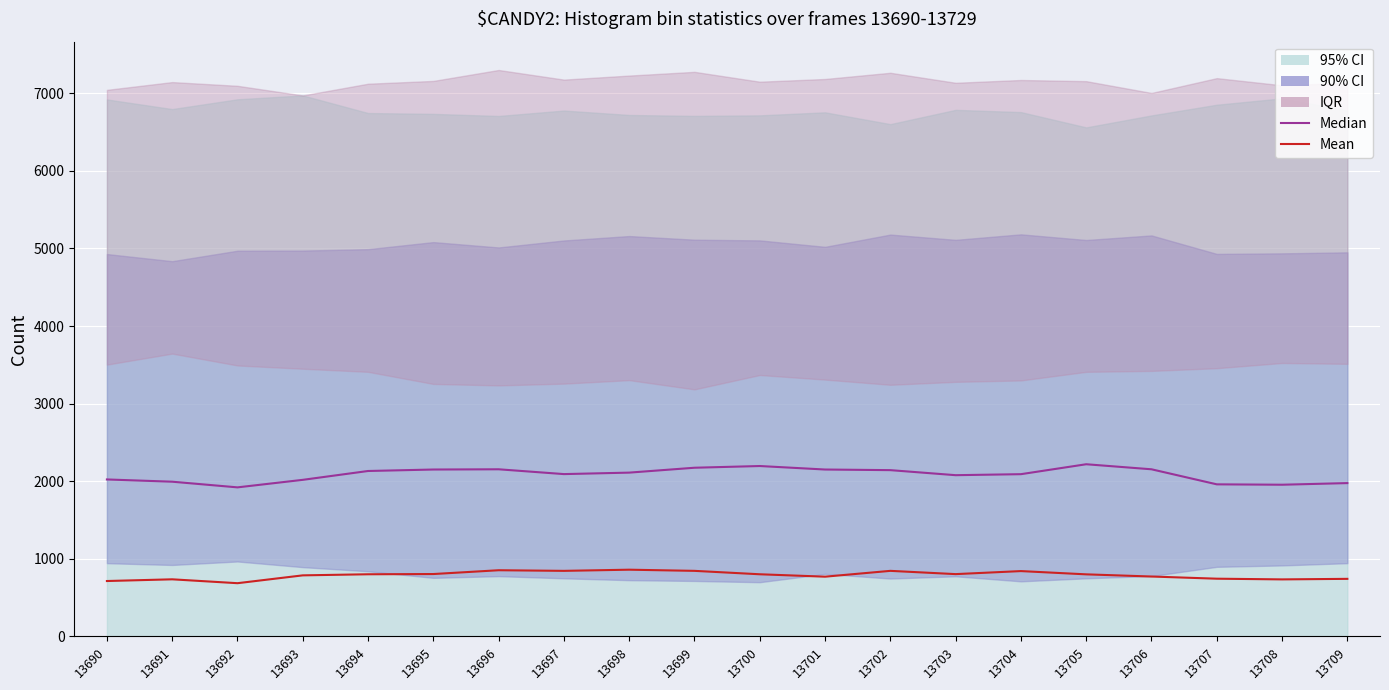

True or false: Mean and Median cross at least once.

False